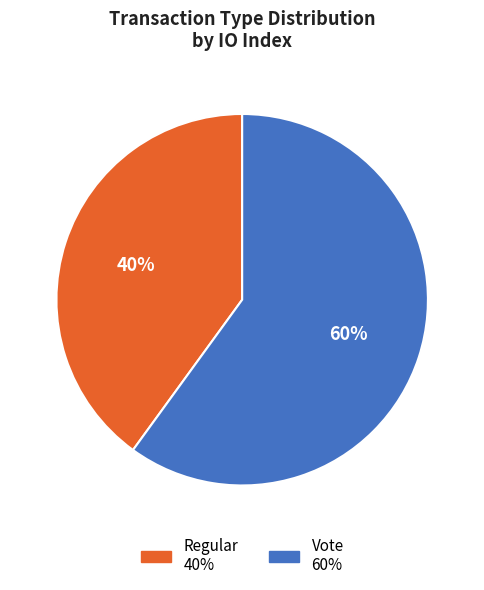

What percentage is the Vote slice, to the nearest percent?

60%